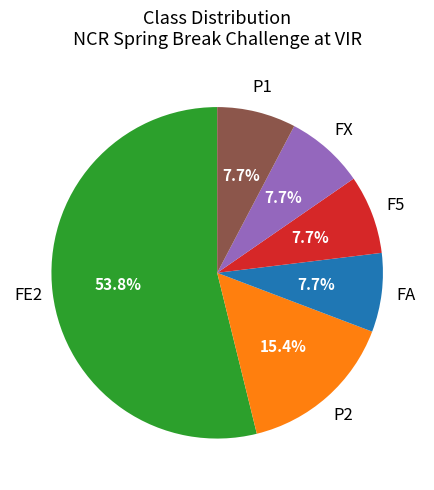

To the nearest percent, what portion does P1 represent?

8%